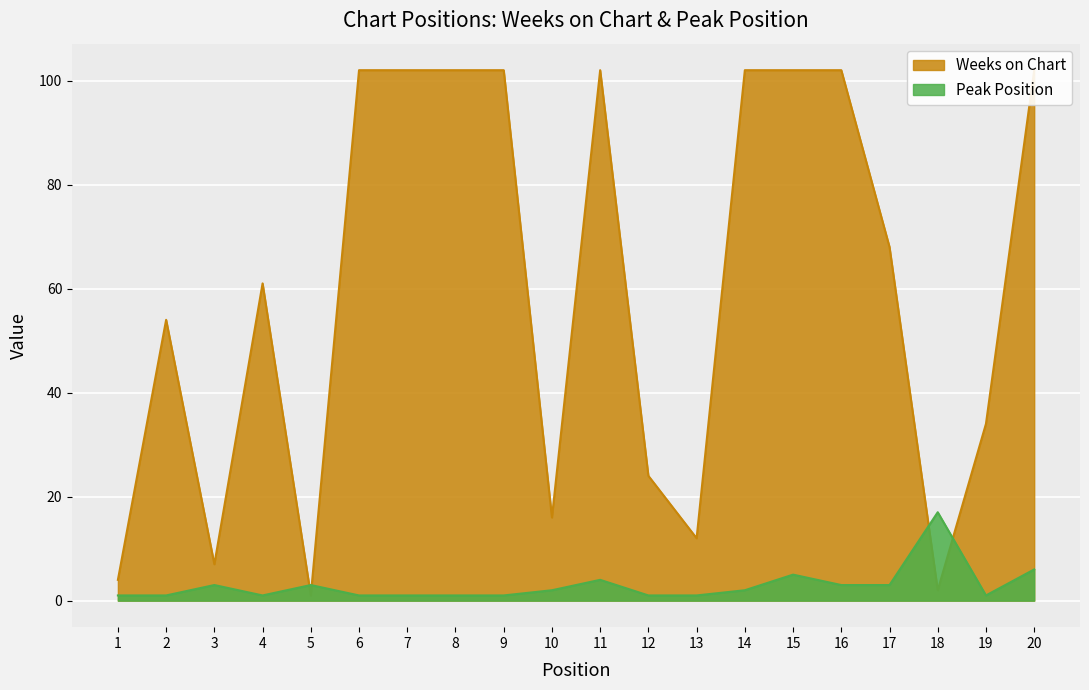

The Peak Position series shows 1 at 13. True or false?

True